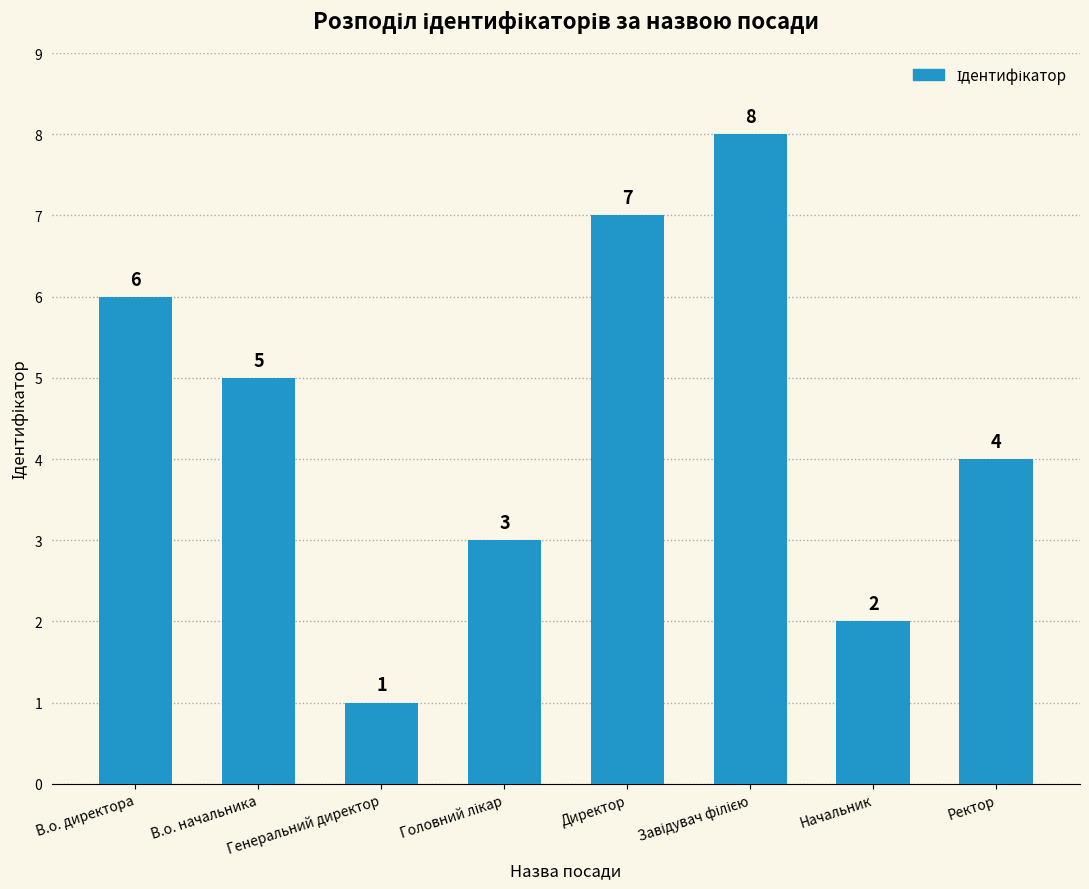

What is the maximum value shown in the chart?

8